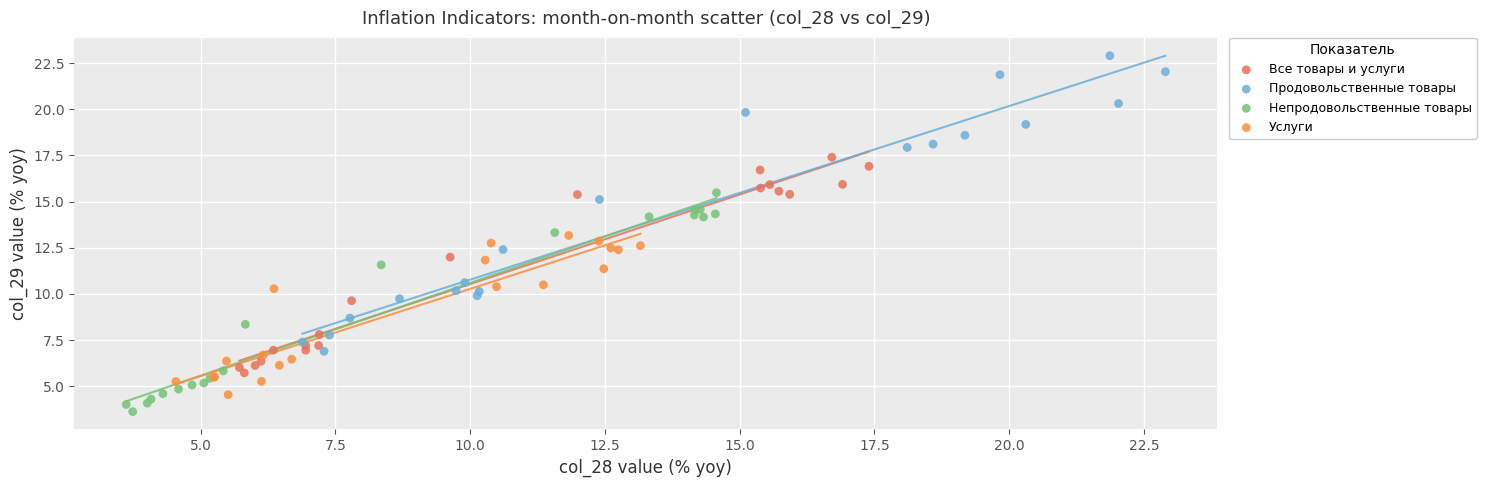

Which series reaches the maximum Y coordinate?

Продовольственные товары